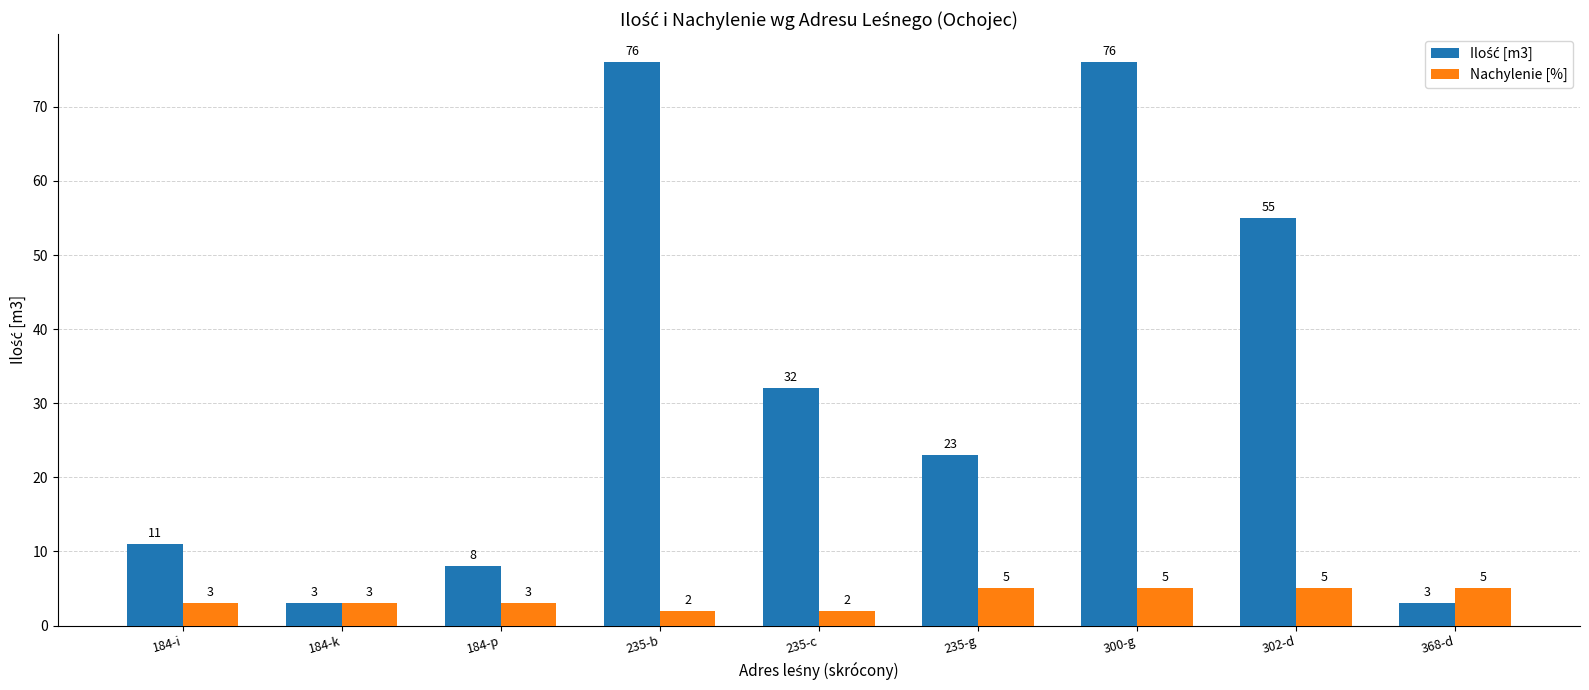

What is the spread (max minus min) of values at 235-b?

74